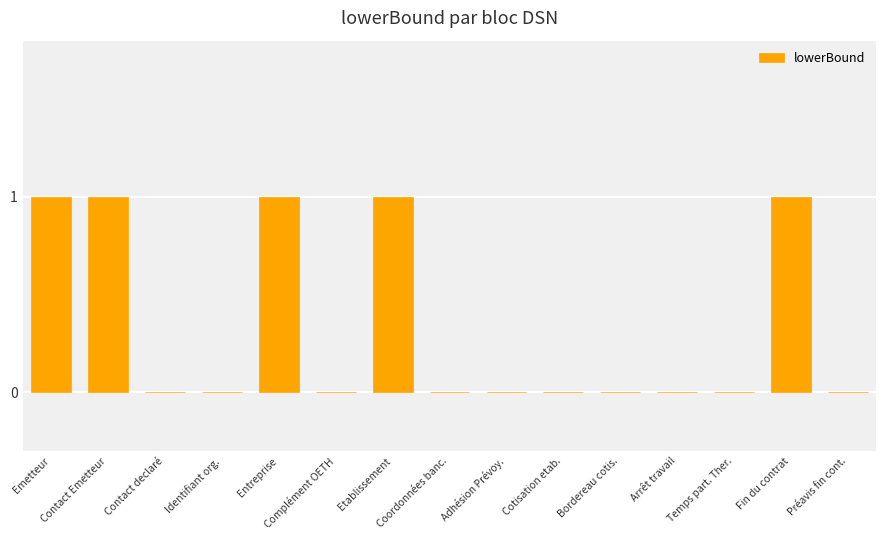

Reading right to left, list all the values displayed in this chart.

Préavis fin cont.=0	Fin du contrat=1	Temps part. Ther.=0	Arrêt travail=0	Bordereau cotis.=0	Cotisation etab.=0	Adhésion Prévoy.=0	Coordonnées banc.=0	Etablissement=1	Complément OETH=0	Entreprise=1	Identifiant org.=0	Contact declaré=0	Contact Emetteur=1	Emetteur=1